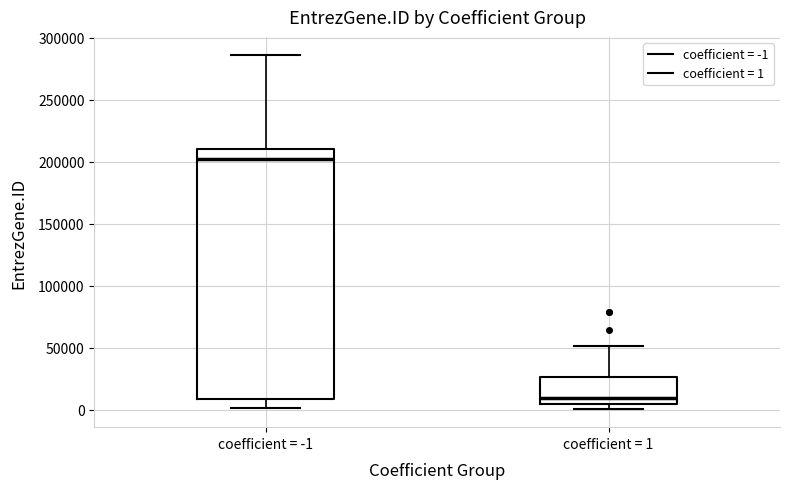

Where is the upper edge of the box for coefficient = 1 on the y-axis? The values are not printed on the chart, so give them approximately, as read against the axis.

25000